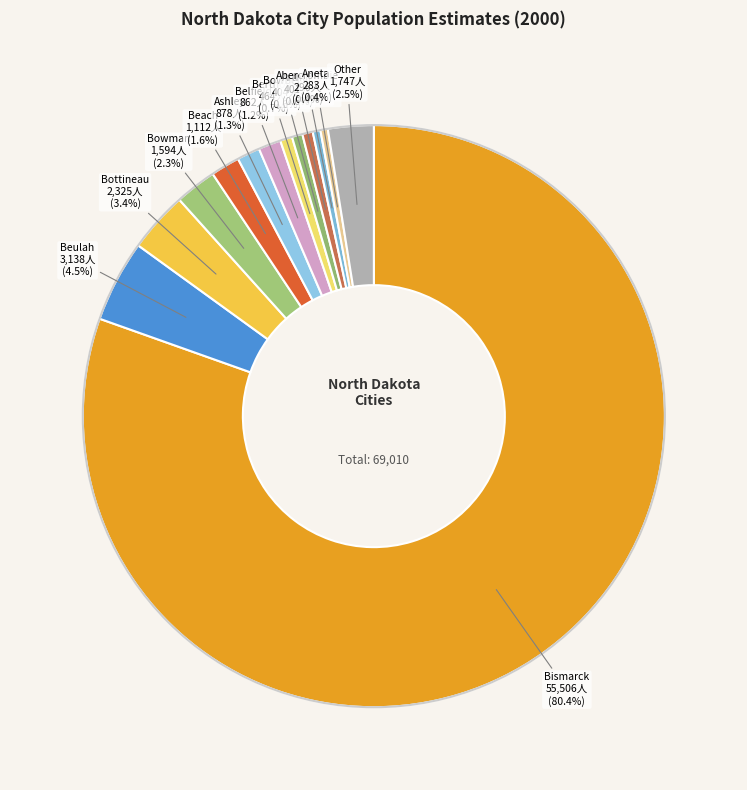

How many slices are in this pie chart?

13